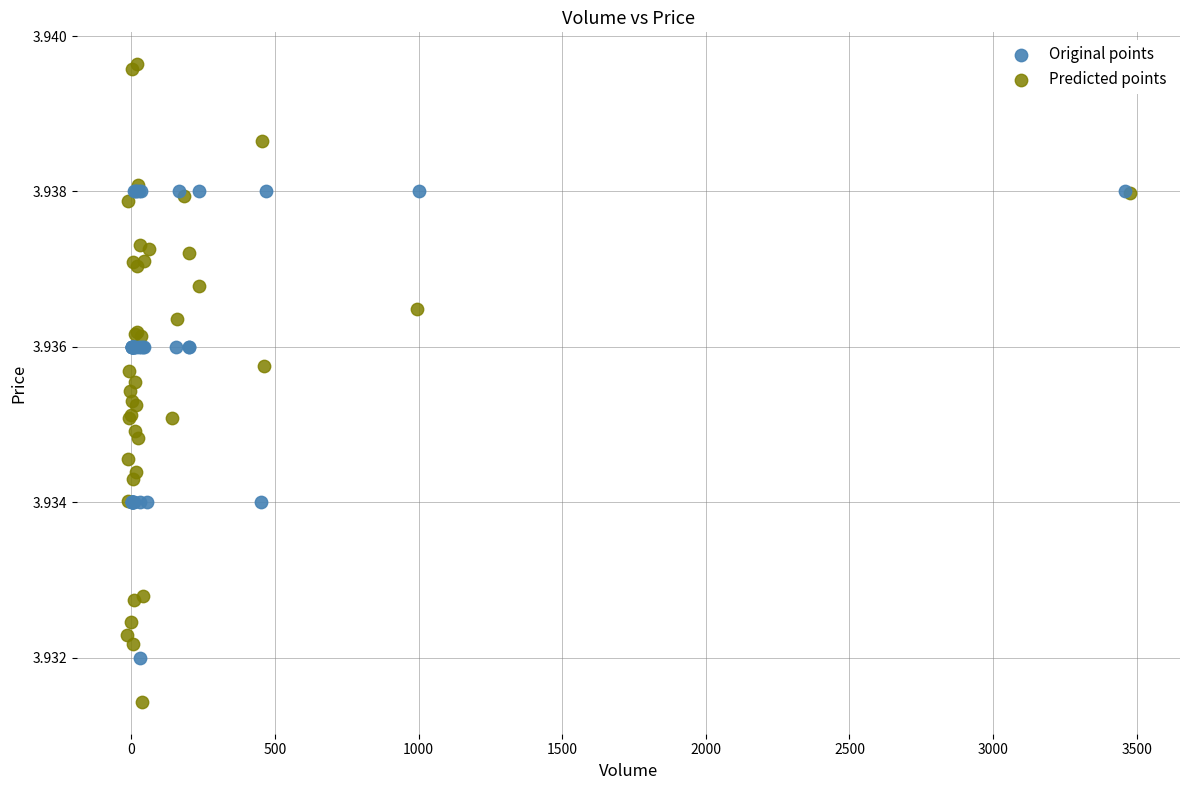

What are all the series names shown in the legend?

Original points, Predicted points